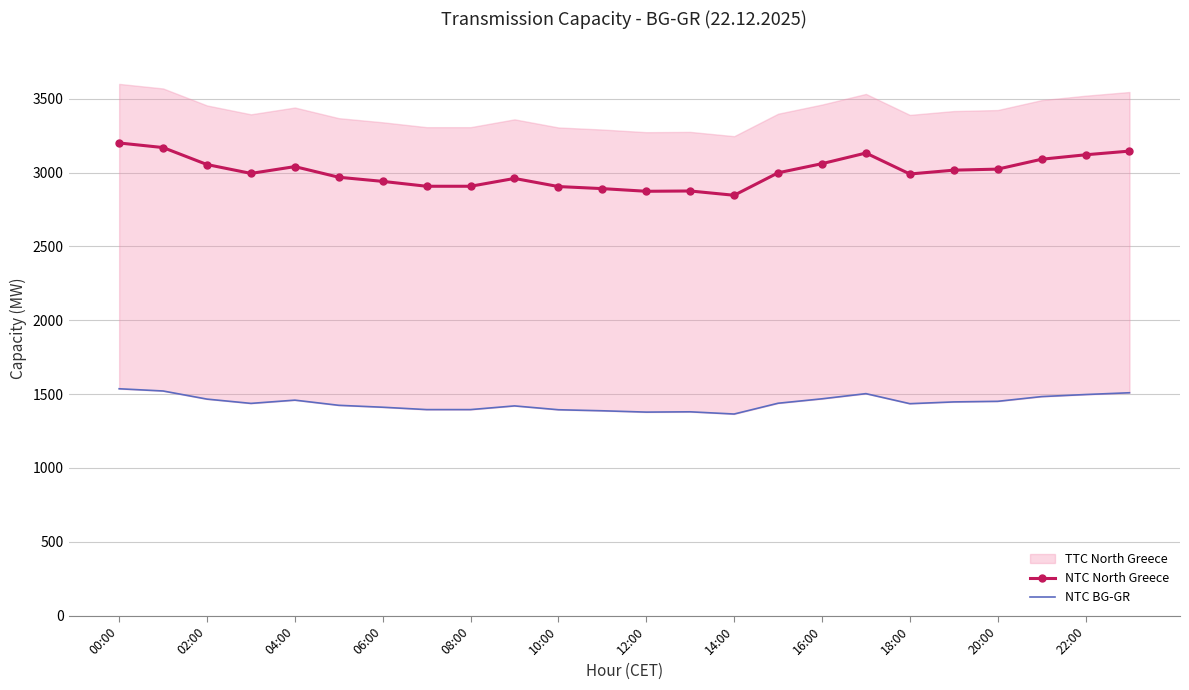

The NTC North Greece series shows 2907 at 08:00. True or false?

True